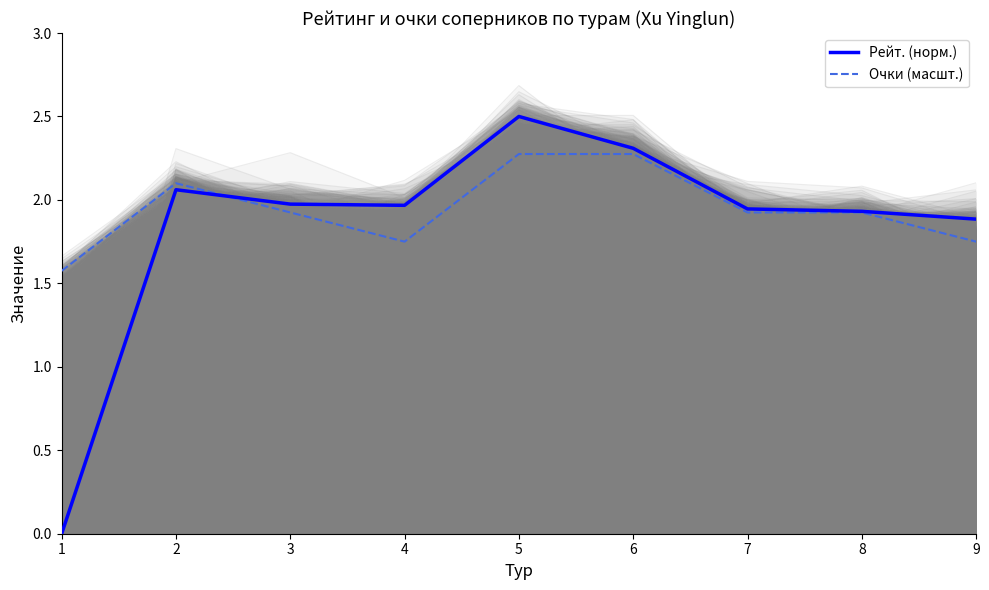

What is the sum of all Очки (масшт.) values?

17.5